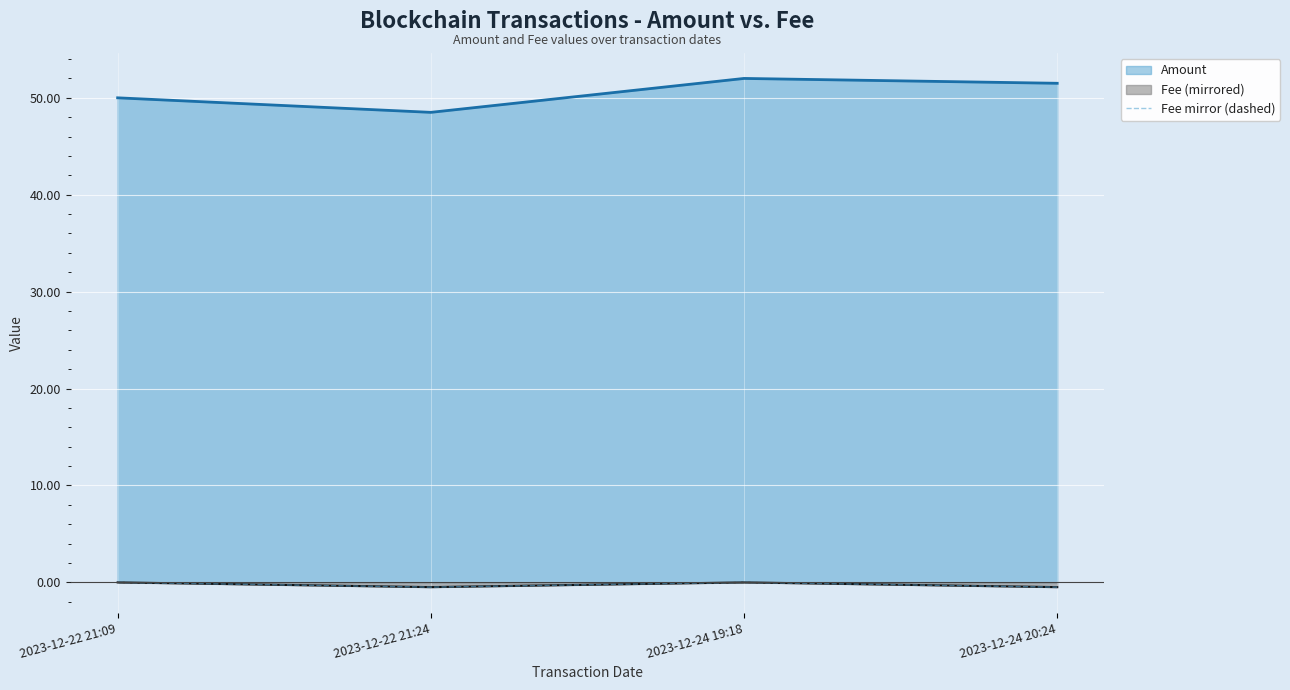

What is the smallest value displayed?

-0.5